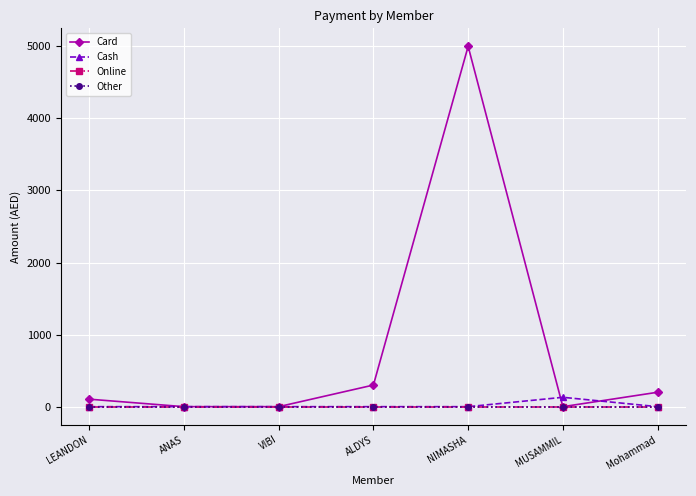

Is the value of Card at LEANDON greater than the value of Other at LEANDON?

Yes